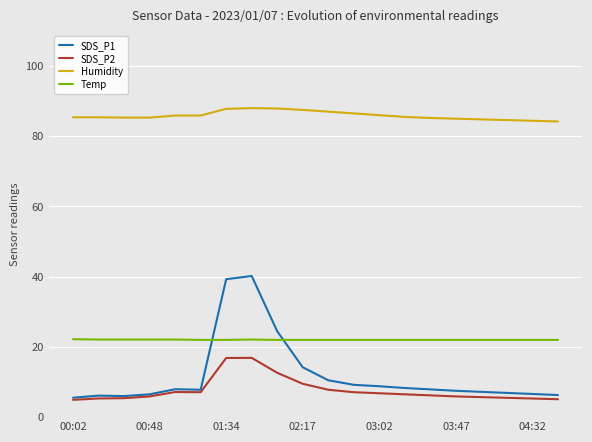

Which series has the widest spread of values?

SDS_P1